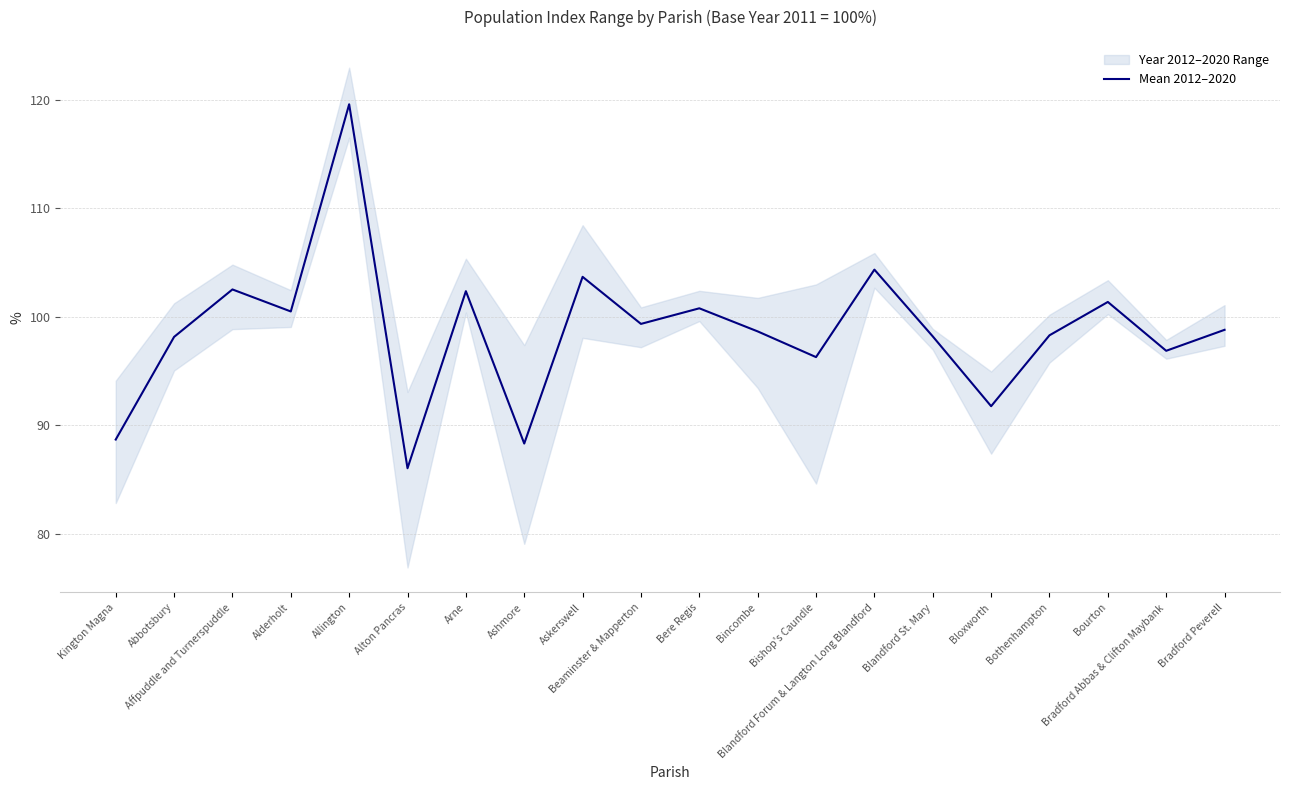

Rank the categories by value from highest to lowest.

Allington, Blandford Forum & Langton Long Blandford, Askerswell, Affpuddle and Turnerspuddle, Arne, Bourton, Bere Regis, Alderholt, Beaminster & Mapperton, Bradford Peverell, Bincombe, Bothenhampton, Blandford St. Mary, Abbotsbury, Bradford Abbas & Clifton Maybank, Bishop's Caundle, Bloxworth, Kington Magna, Ashmore, Alton Pancras